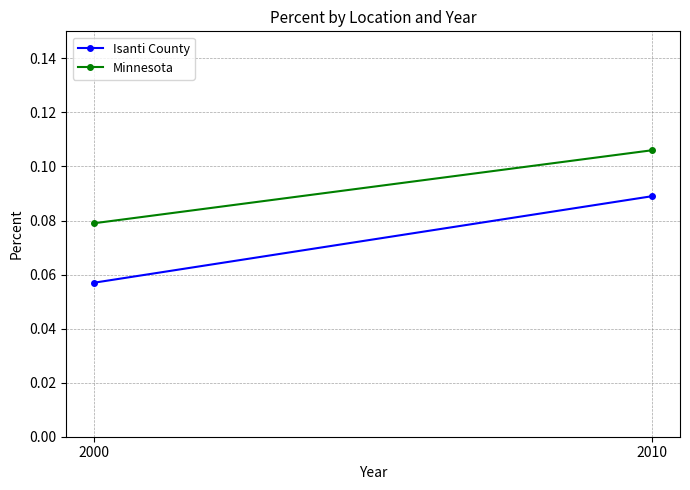

What is the value of the Minnesota point at the 2nd from the left?

0.1